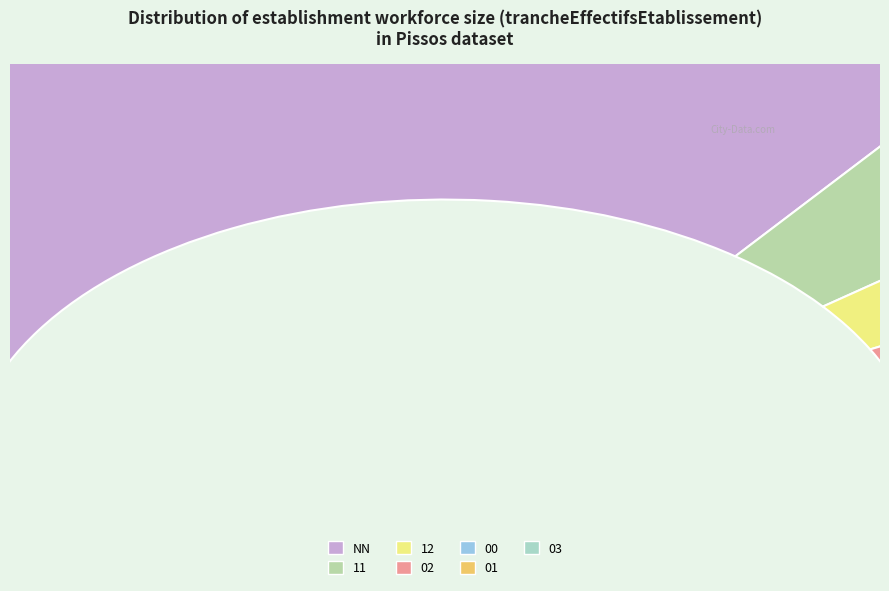

Rank the categories by value from lowest to highest.

03, 01, 00, 02, 12, 11, NN